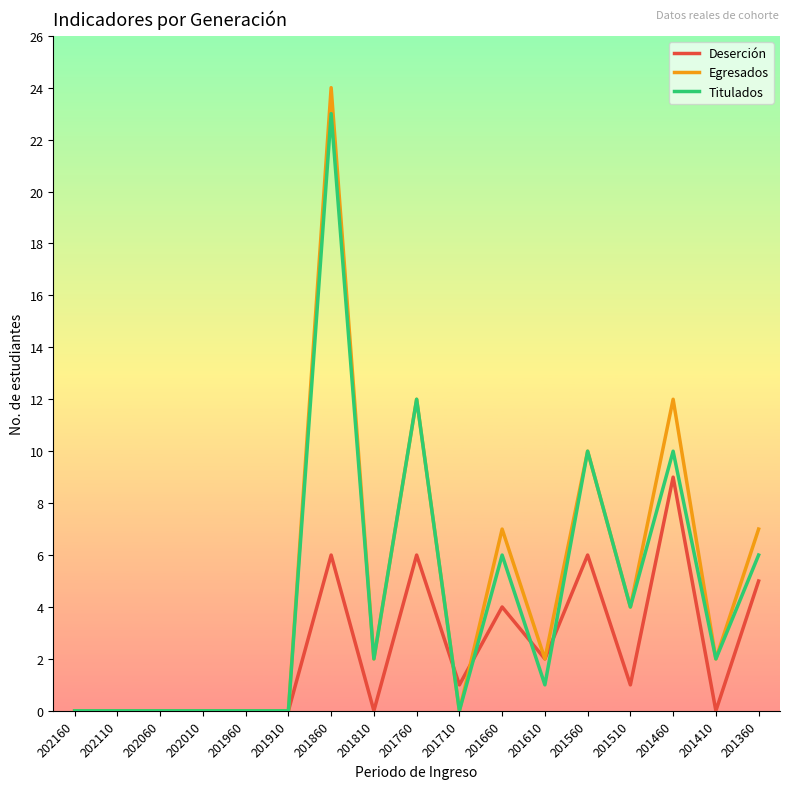

What is the difference between the maximum and minimum values in the Titulados series?

23